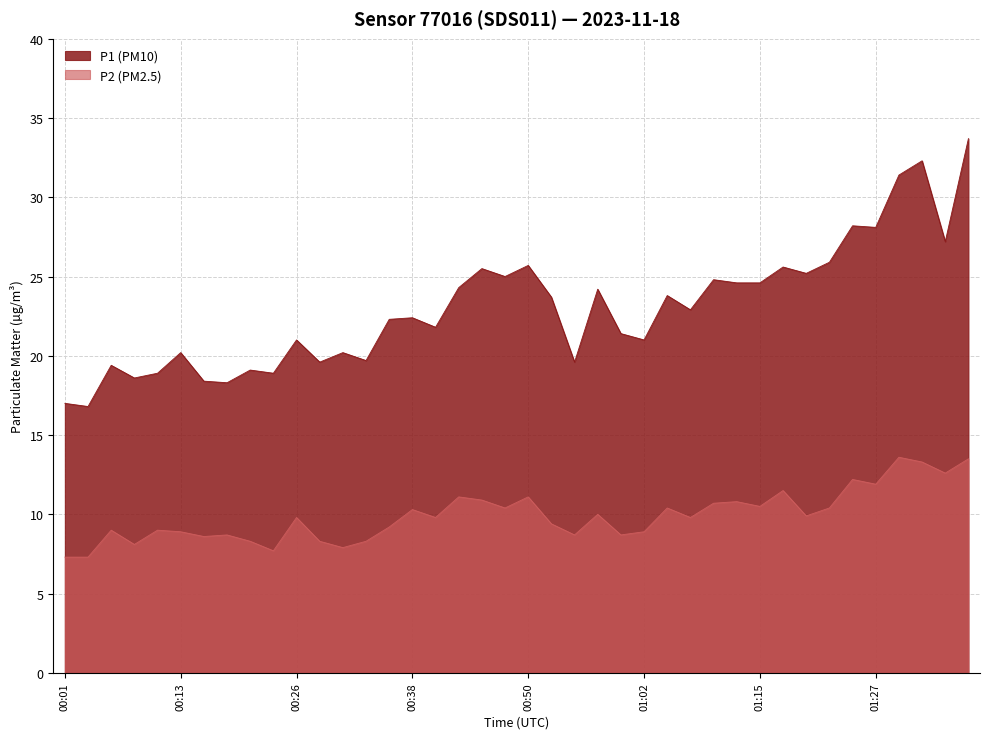

List the series in order of their overall mean, lowest first.

P2 (PM2.5), P1 (PM10)